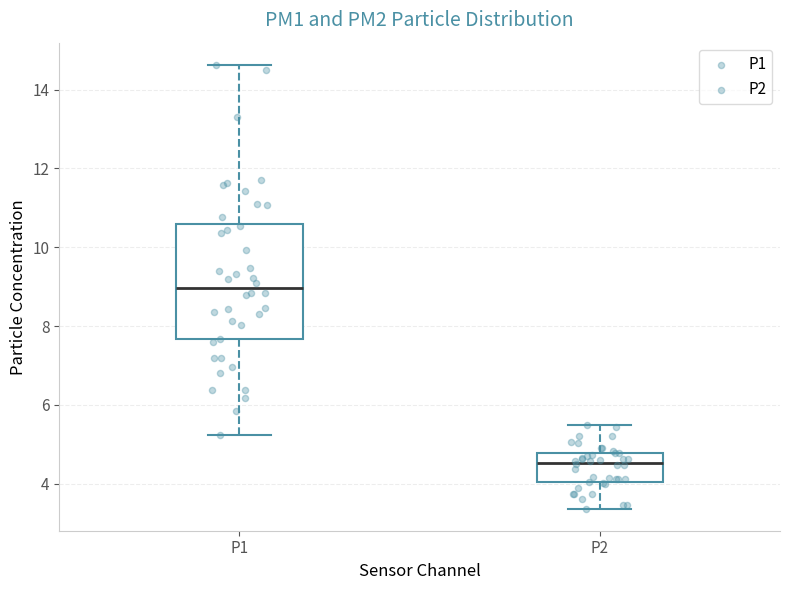

Reading left to right, read every box against the y-axis: the position of its median line, the range the box covers, and the ends of its whiskers. The values are not printed on the chart, so give them approximately, as read against the axis.

P1: median 9.0, box 7.6 to 10.6, whiskers 5.2 to 14.6
P2: median 4.6, box 4.0 to 4.8, whiskers 3.4 to 5.6